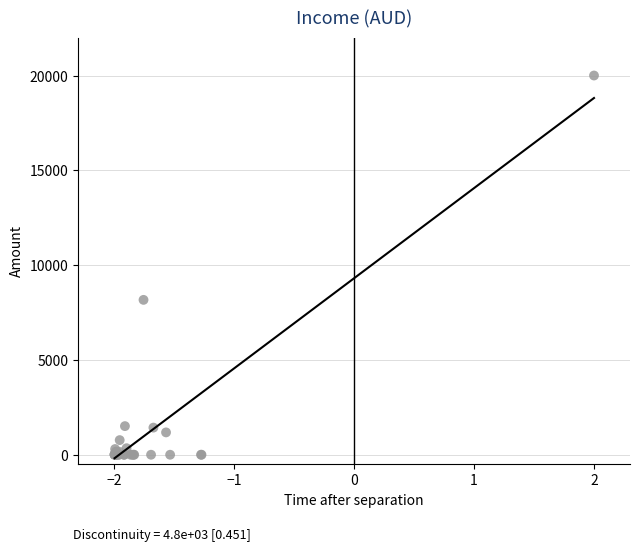

What Y value in the scatter plot is closest to 10000?

8167.9